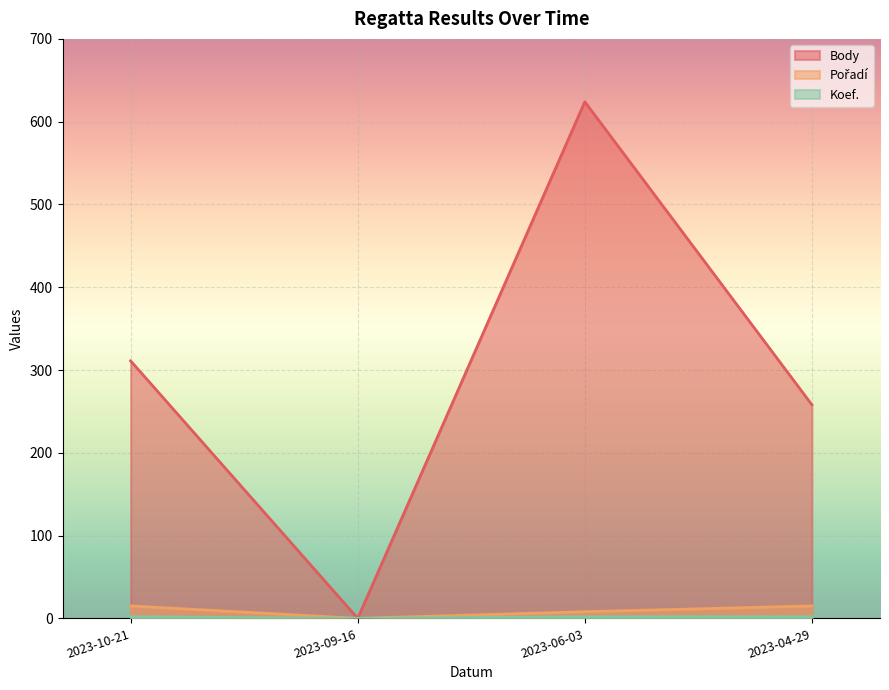

Reading left to right, what are all the values shown in this chart?

Body: 2023-10-21=311	2023-09-16=0	2023-06-03=624	2023-04-29=258
Pořadí: 2023-10-21=15	2023-09-16=0	2023-06-03=8	2023-04-29=15
Koef.: 2023-10-21=2	2023-09-16=0	2023-06-03=2	2023-04-29=2